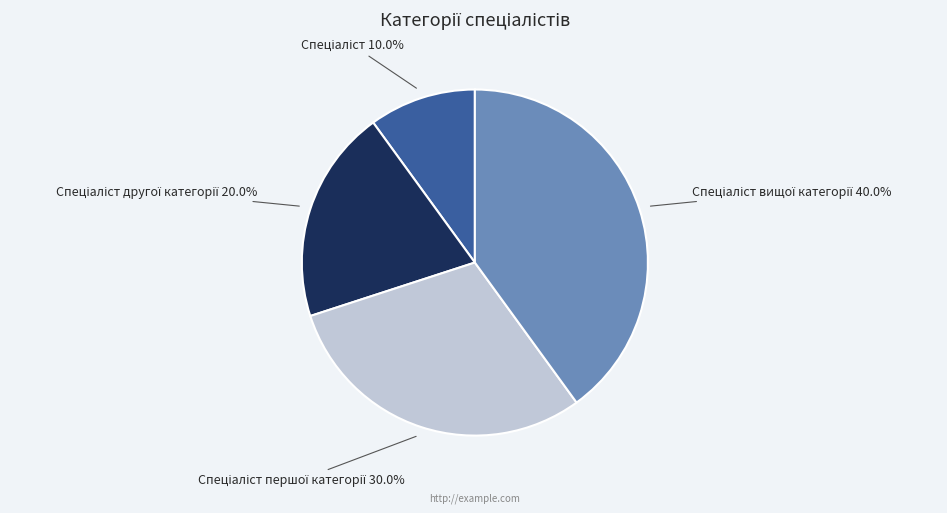

Is there any slice that represents more than half of the pie?

No